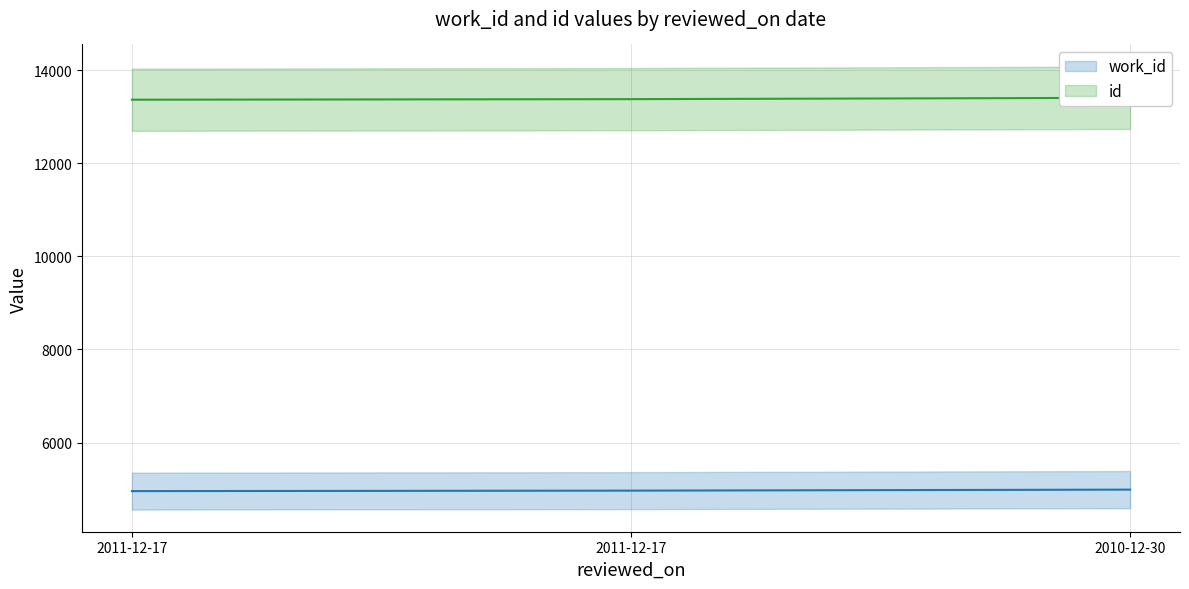

Reading left to right, list all the values displayed in this chart.

work_id: 4958	4968	4990
id: 13365	13377	13406